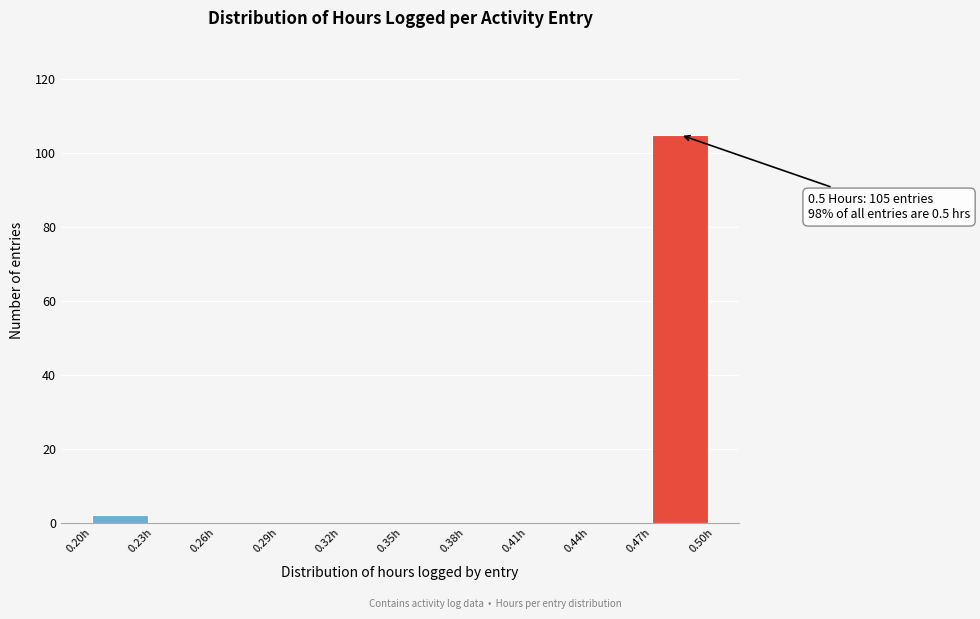

Over which range of the x-axis is the bar tallest?

0.47 to 0.50